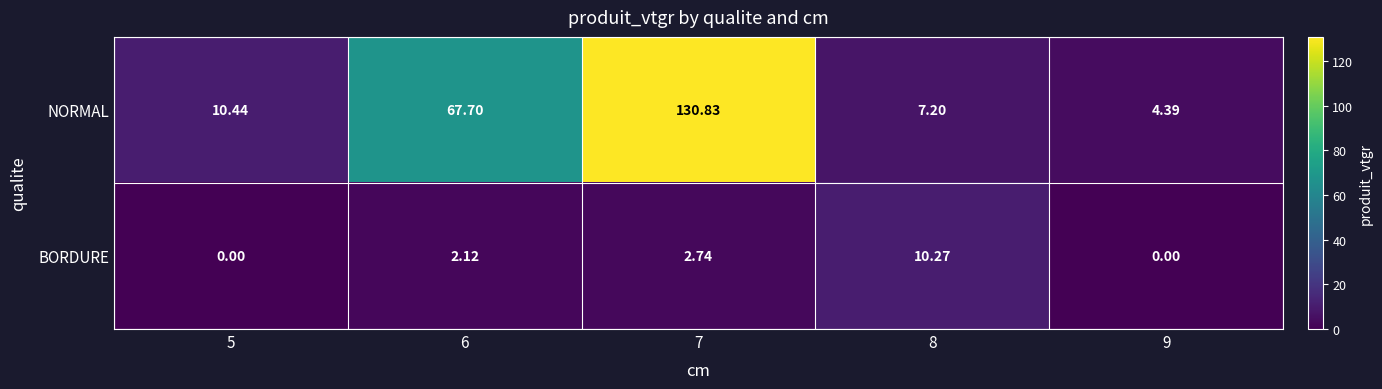

At how many categories does at least one series exceed 115?

1